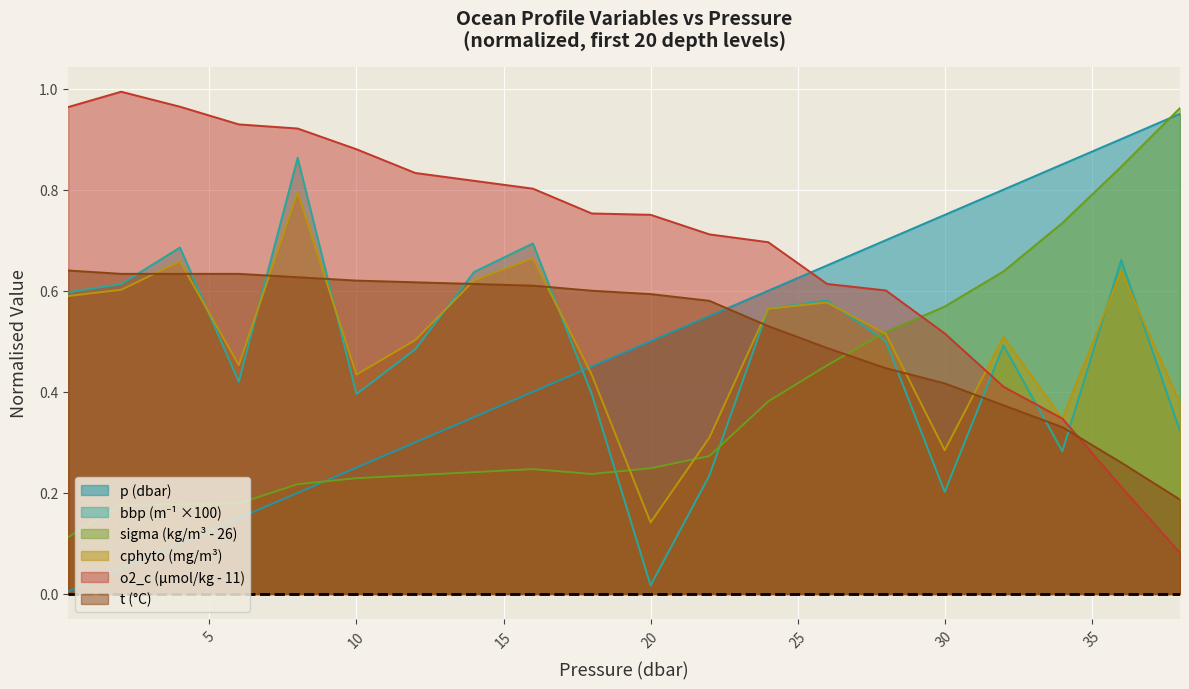

What is the label of the 13th point from the left?

24.0